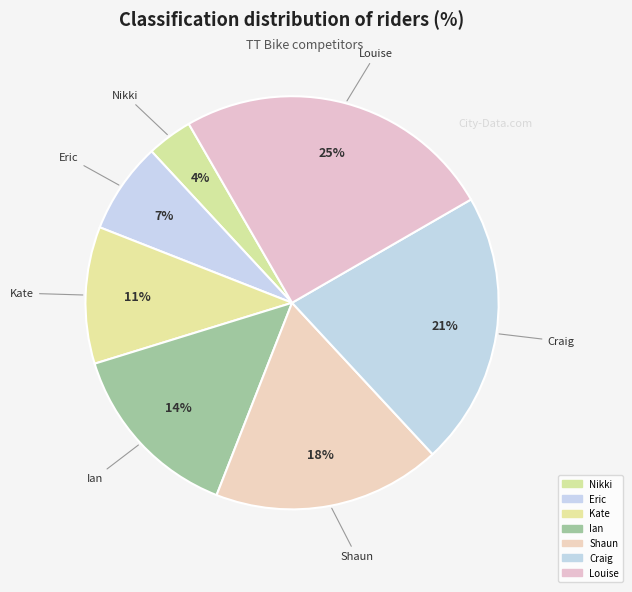

To the nearest percent, what percentage of the pie is Craig?

21%